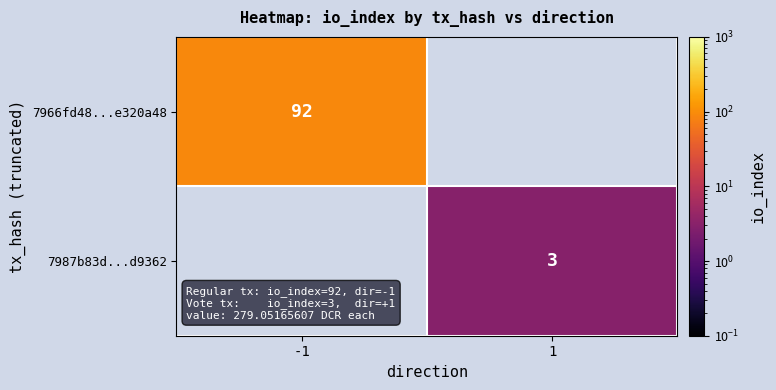

True or false: 7987b83d...d9362 has a value of 5 at 1.

False